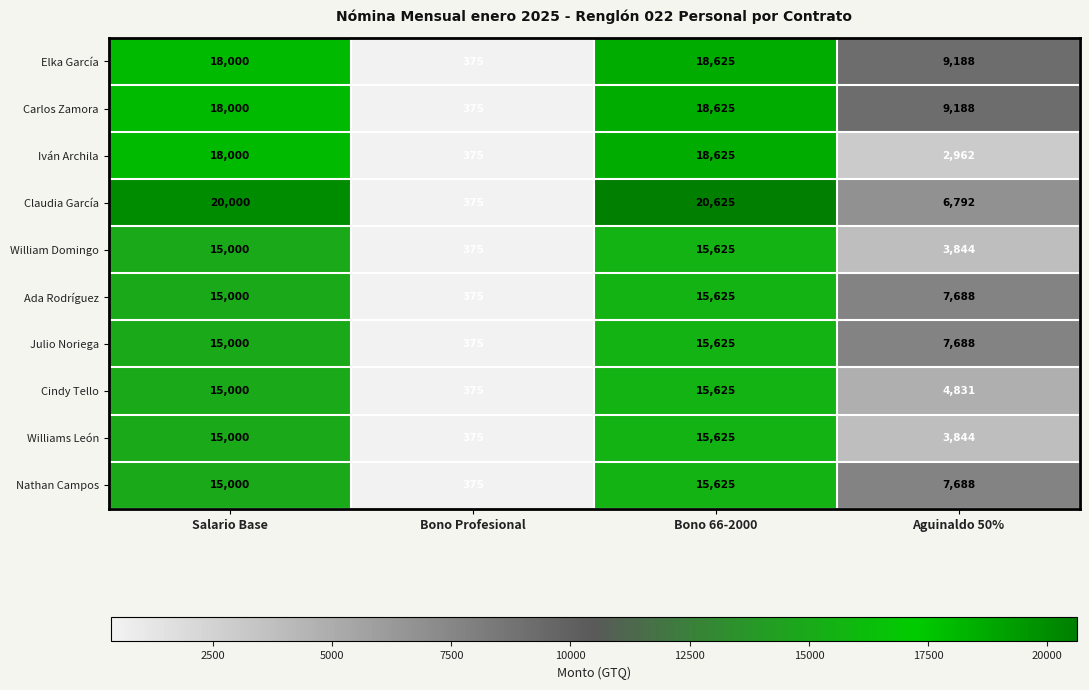

At which category is the sum across all series the highest?

Bono 66-2000